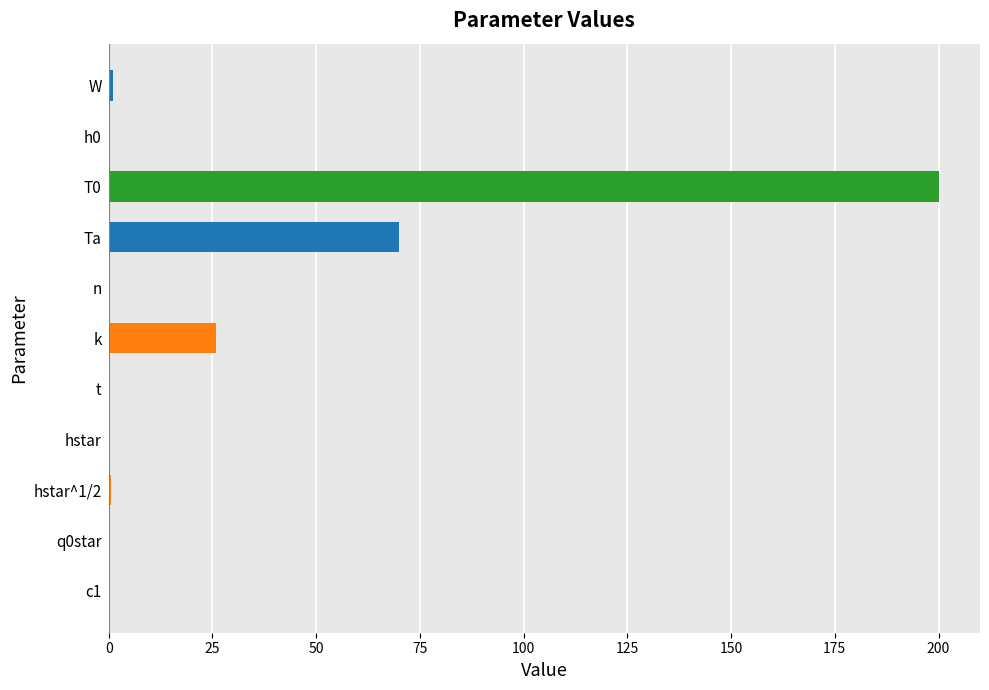

Is it true that the value at T0 is 50.3?

False